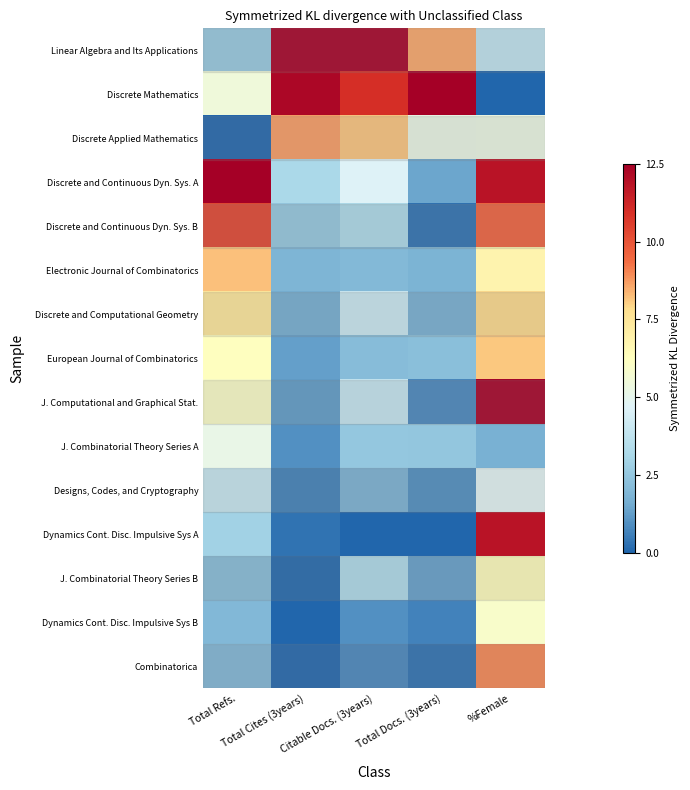

Reading left to right, transcribe all the data shown in this chart.

Linear Algebra and Its Applications: Total Refs.=2.6	Total Cites (3years)=12.5	Citable Docs. (3years)=12.5	Total Docs. (3years)=8.6	%Female=3.7
Discrete Mathematics: Total Refs.=5.5	Total Cites (3years)=12.3	Citable Docs. (3years)=10.9	Total Docs. (3years)=12.5	%Female=0.0
Discrete Applied Mathematics: Total Refs.=0.0	Total Cites (3years)=8.7	Citable Docs. (3years)=8.2	Total Docs. (3years)=5.2	%Female=5.3
Discrete and Continuous Dyn. Sys. A: Total Refs.=12.5	Total Cites (3years)=3.1	Citable Docs. (3years)=4.7	Total Docs. (3years)=1.4	%Female=11.8
Discrete and Continuous Dyn. Sys. B: Total Refs.=10.4	Total Cites (3years)=2.5	Citable Docs. (3years)=3.2	Total Docs. (3years)=0.3	%Female=9.6
Electronic Journal of Combinatorics: Total Refs.=8.2	Total Cites (3years)=1.9	Citable Docs. (3years)=2.0	Total Docs. (3years)=1.8	%Female=6.8
Discrete and Computational Geometry: Total Refs.=7.5	Total Cites (3years)=1.6	Citable Docs. (3years)=4.0	Total Docs. (3years)=1.7	%Female=7.9
European Journal of Combinatorics: Total Refs.=6.2	Total Cites (3years)=1.3	Citable Docs. (3years)=2.1	Total Docs. (3years)=2.2	%Female=8.1
J. Computational and Graphical Stat.: Total Refs.=6.0	Total Cites (3years)=1.2	Citable Docs. (3years)=3.9	Total Docs. (3years)=0.8	%Female=12.5
J. Combinatorial Theory Series A: Total Refs.=5.1	Total Cites (3years)=1.0	Citable Docs. (3years)=2.5	Total Docs. (3years)=2.4	%Female=1.8
Designs, Codes, and Cryptography: Total Refs.=3.9	Total Cites (3years)=0.6	Citable Docs. (3years)=1.8	Total Docs. (3years)=0.9	%Female=4.8
Dynamics Cont. Disc. Impulsive Sys A: Total Refs.=2.9	Total Cites (3years)=0.3	Citable Docs. (3years)=0.0	Total Docs. (3years)=0.0	%Female=11.8
J. Combinatorial Theory Series B: Total Refs.=2.1	Total Cites (3years)=0.1	Citable Docs. (3years)=3.3	Total Docs. (3years)=1.3	%Female=6.4
Dynamics Cont. Disc. Impulsive Sys B: Total Refs.=2.0	Total Cites (3years)=0.0	Citable Docs. (3years)=1.0	Total Docs. (3years)=0.7	%Female=5.9
Combinatorica: Total Refs.=1.9	Total Cites (3years)=0.0	Citable Docs. (3years)=0.8	Total Docs. (3years)=0.3	%Female=9.0